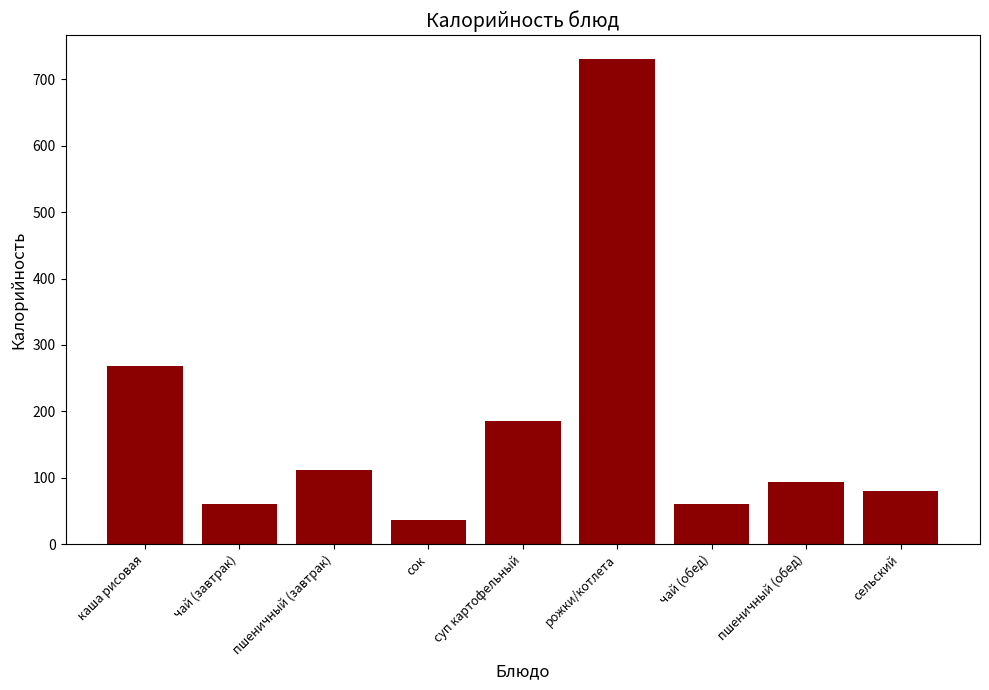

At which label is the value closest to 383?

каша рисовая